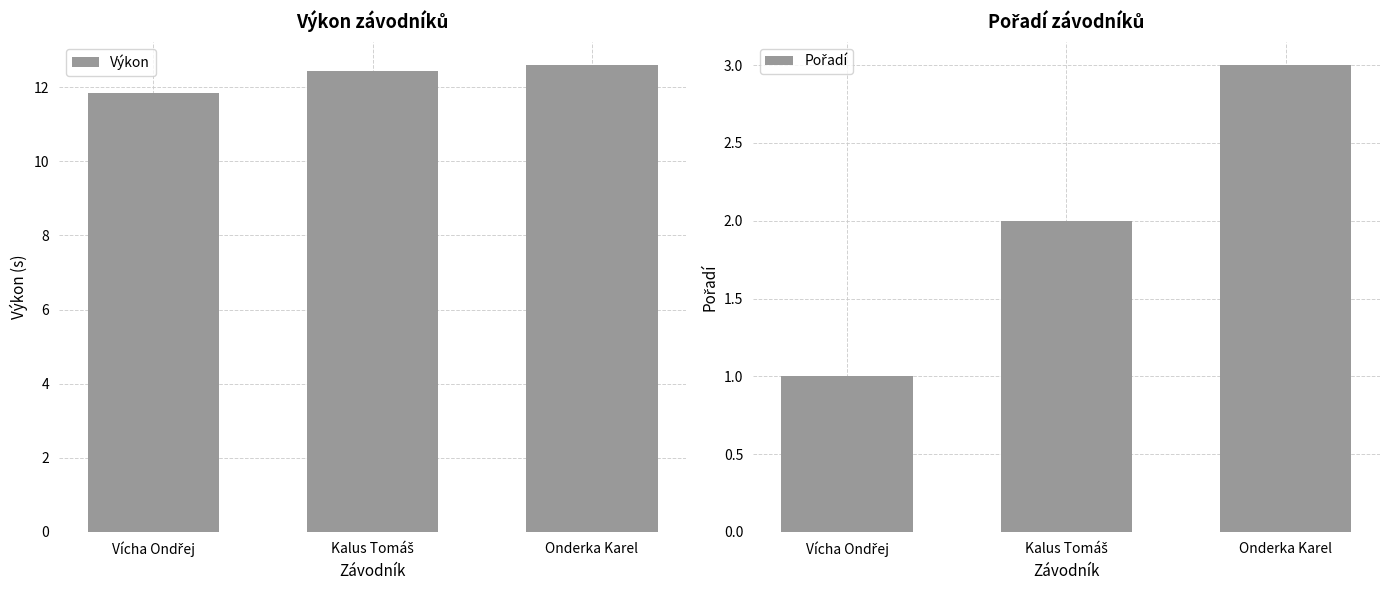

What position from the right is Vícha Ondřej?

3